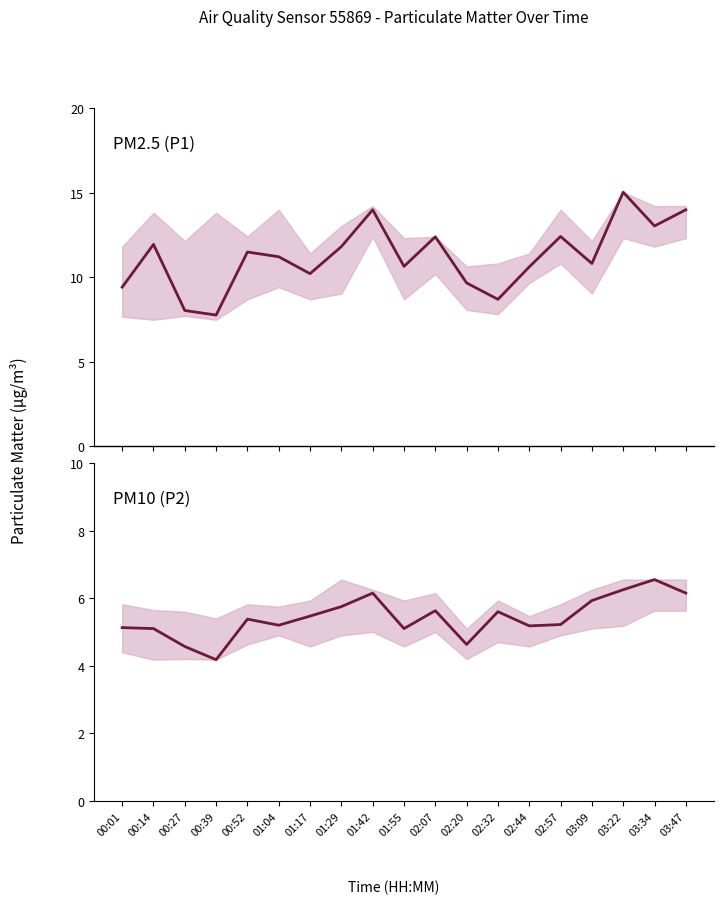

Which series has the largest range (max minus min)?

P1 (PM2.5)